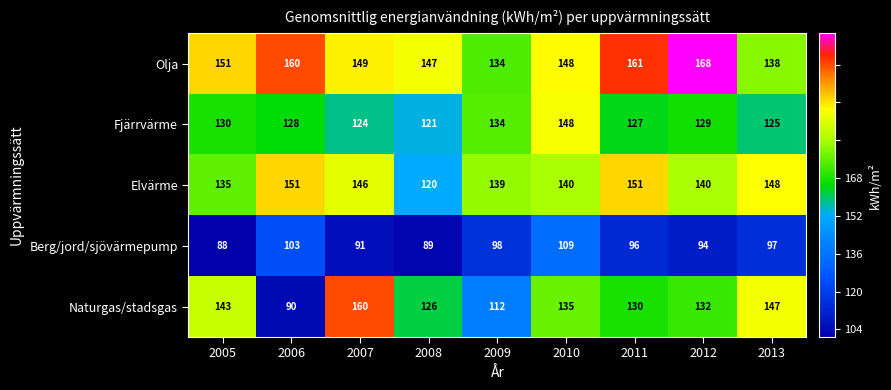

At how many categories does at least one series exceed 120?

9